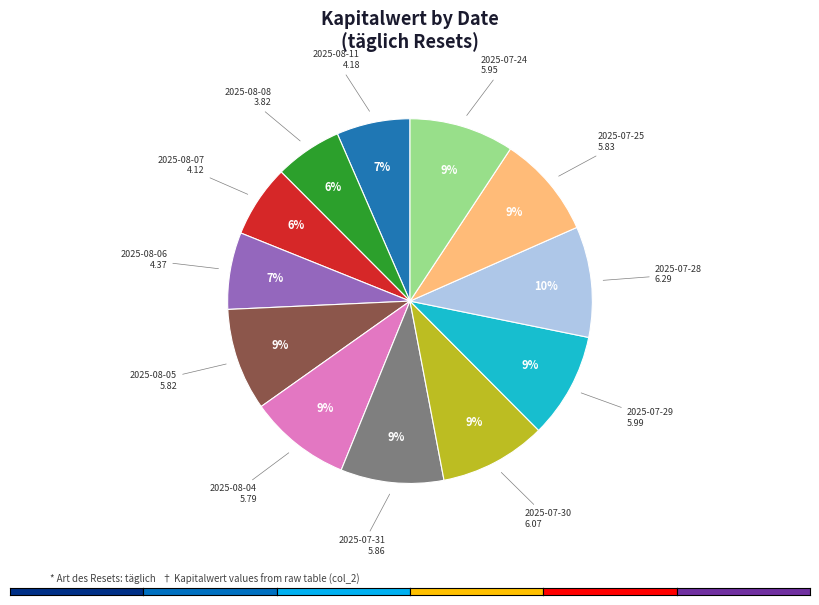

Is the sum of 2025-08-08 and 2025-08-05 greater than half?

No